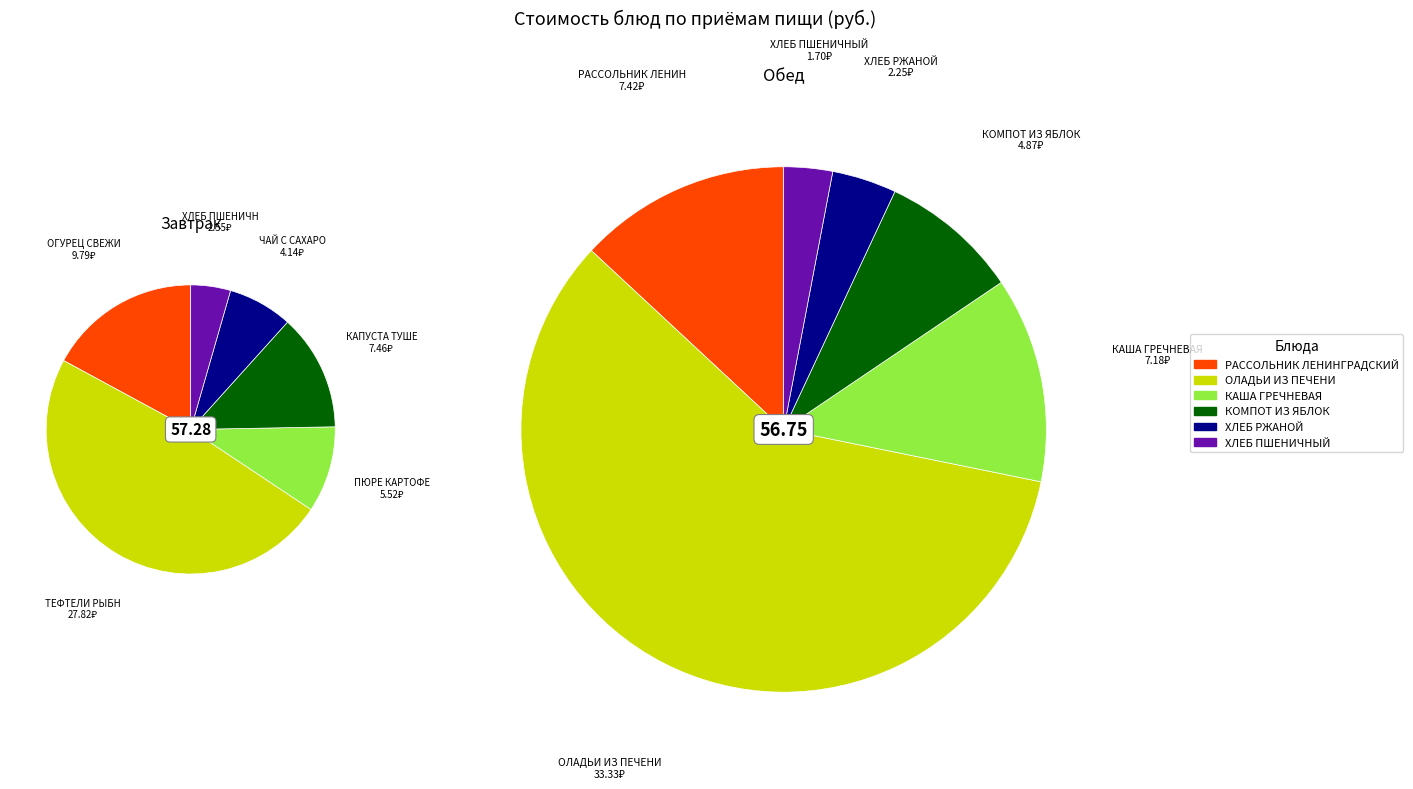

What is the spread (max minus min) of values at 1?

5.5